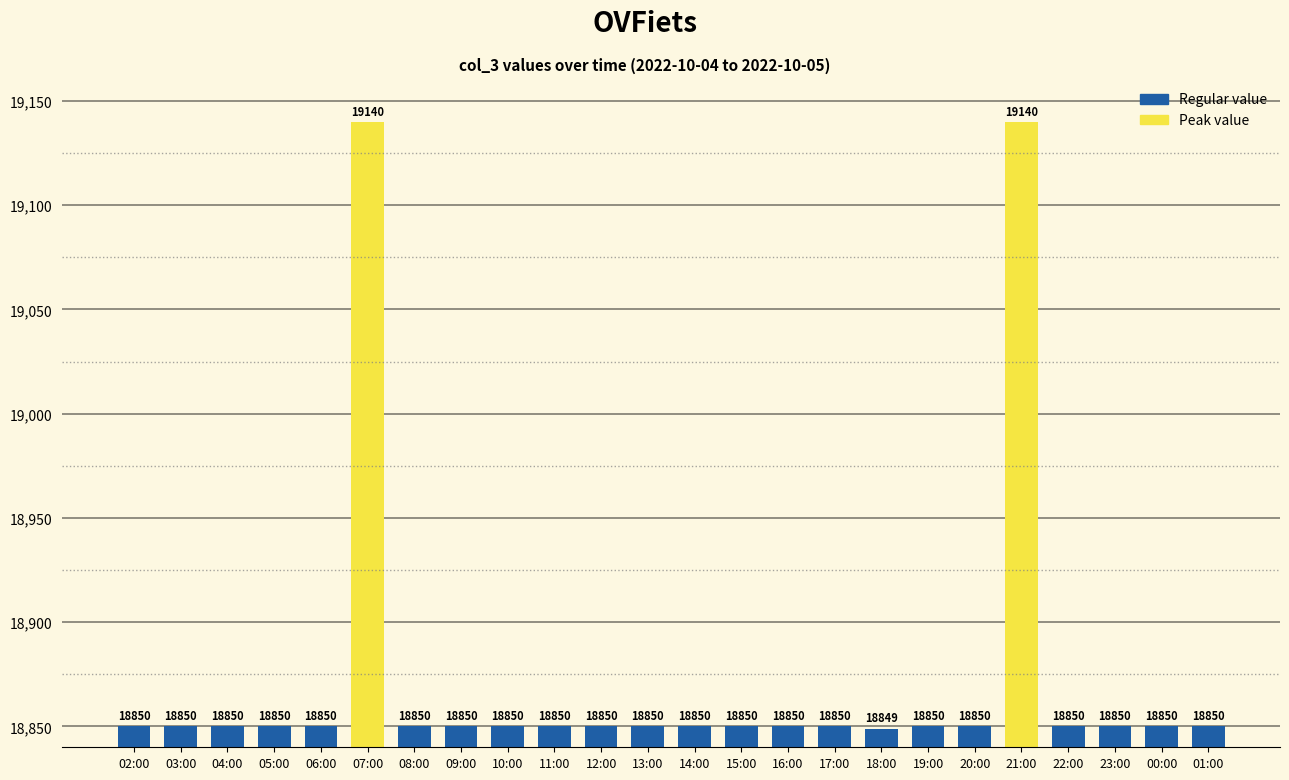

What position from the left is 13:00?

12